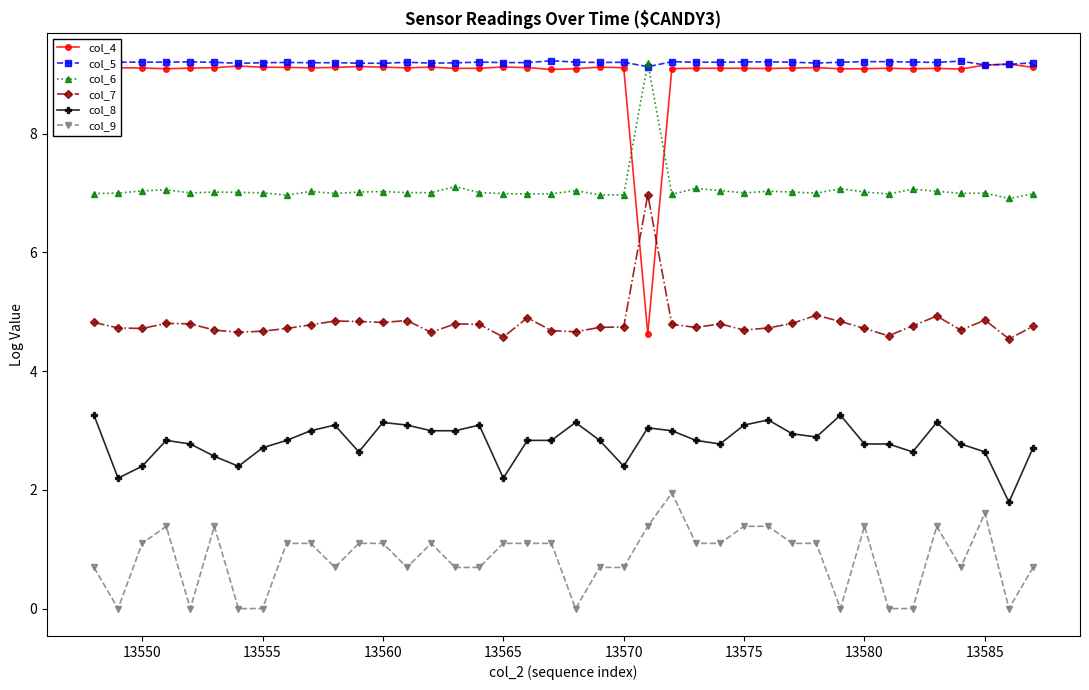

What is the difference between the second highest and second lowest values in the col_4 series?

0.1